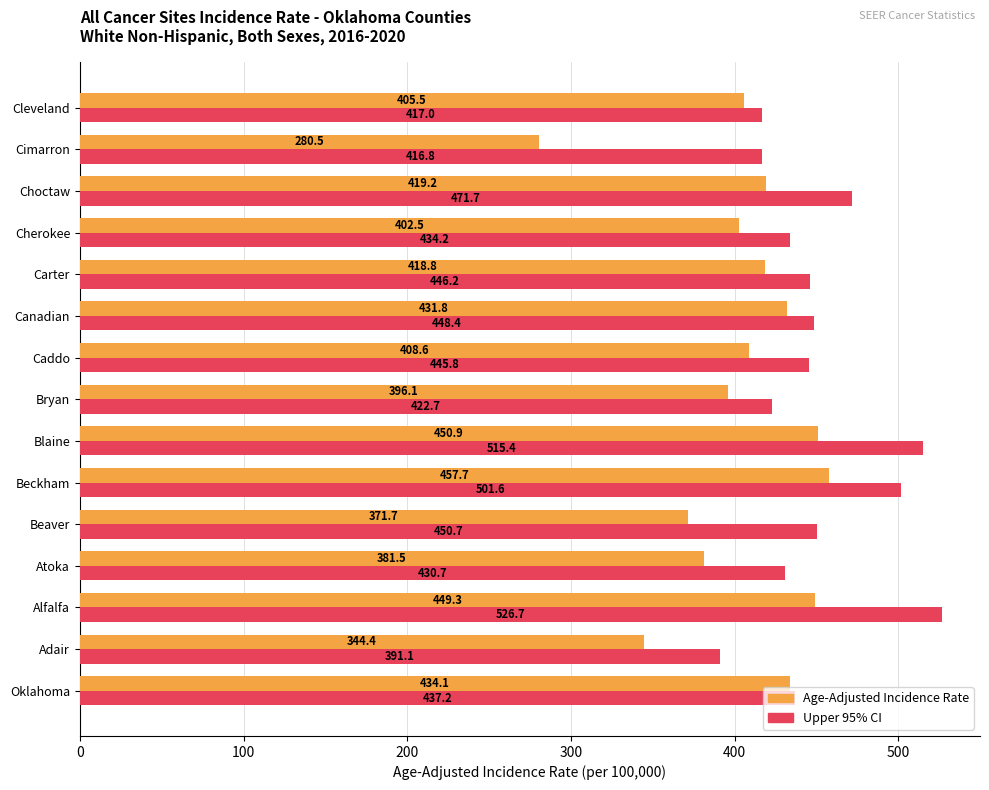

What are all the series names shown in the legend?

Age-Adjusted Incidence Rate, Upper 95% CI